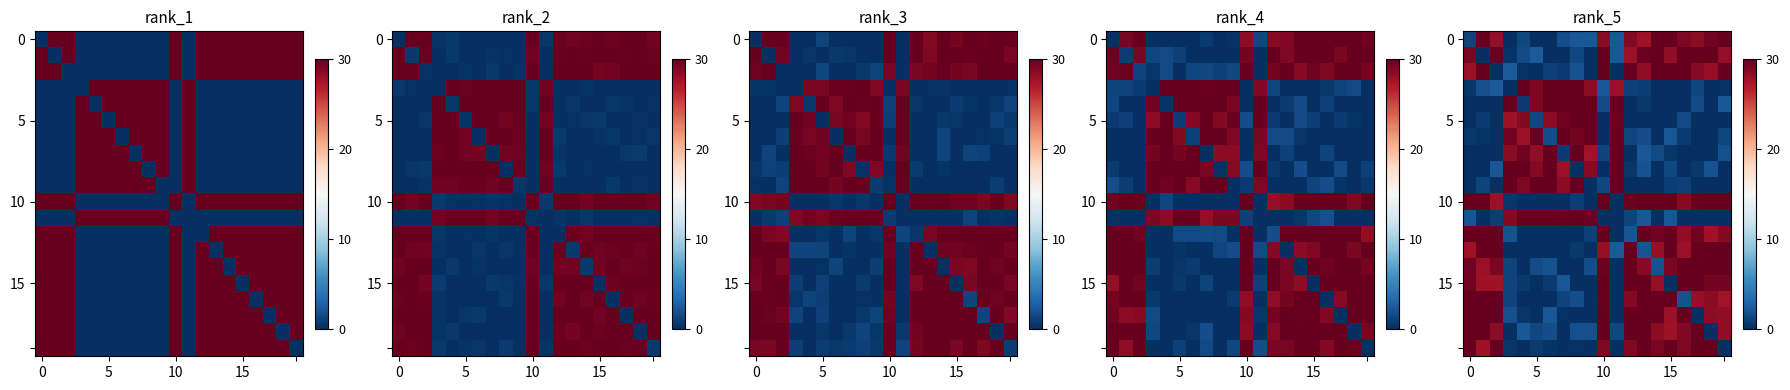

What is the difference between the row_0 values at 13 and 5?

2.3